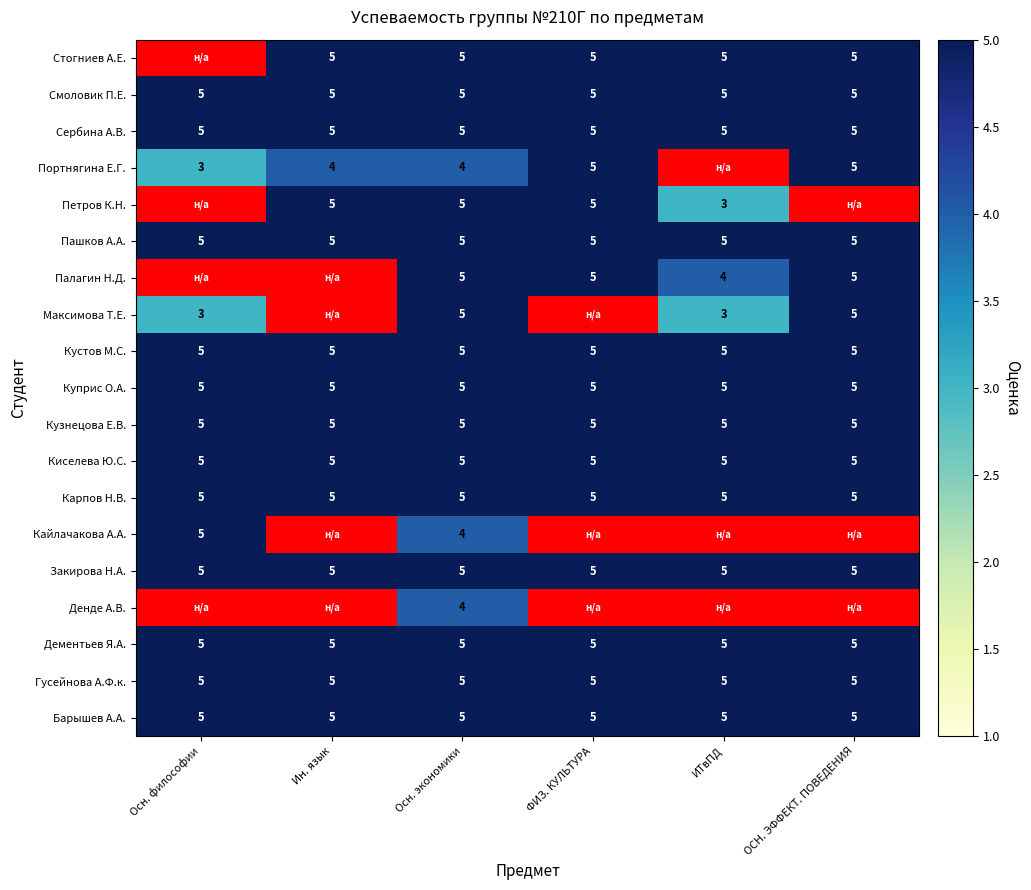

The value of Кузнецова Е.В. at Осн. экономики is 5. True or false?

True